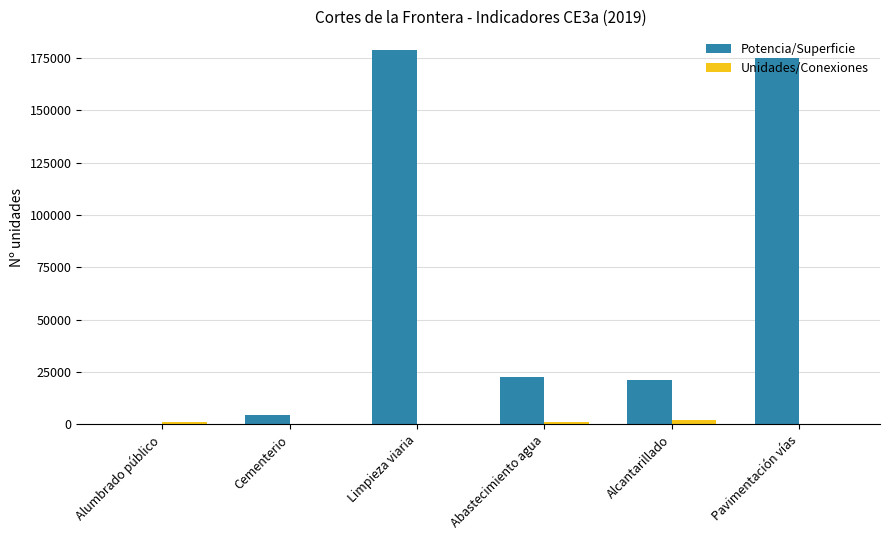

Are the bars grouped side by side (vs. stacked)?

Yes